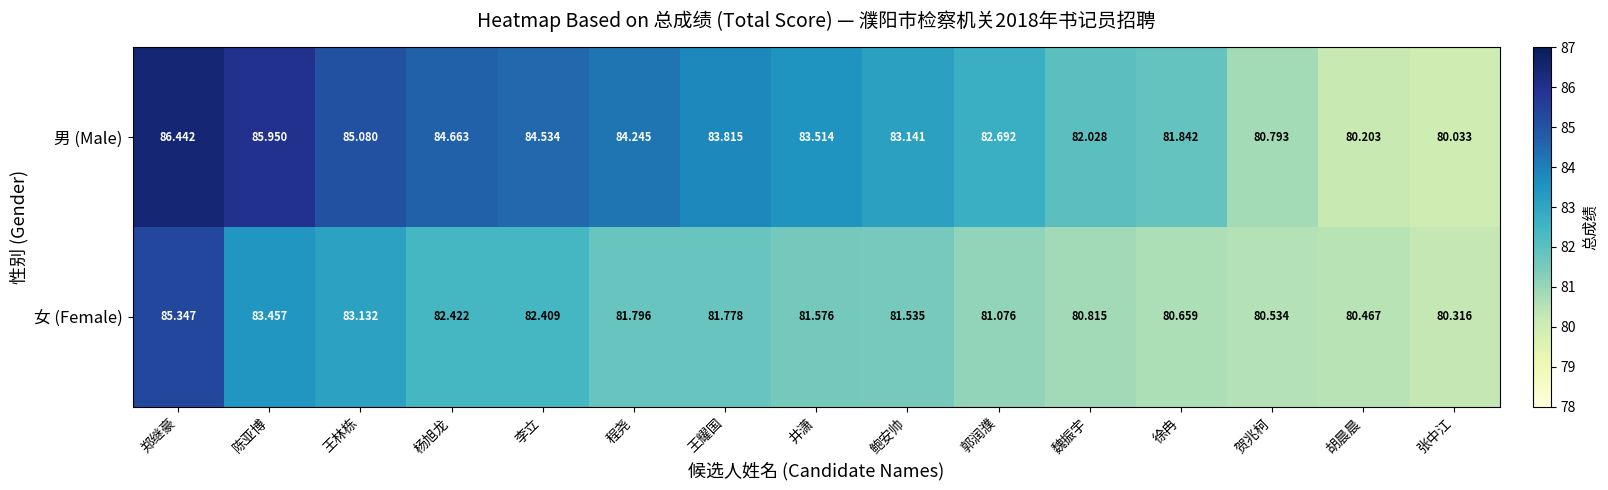

Where does the 女 (Female) series first go above 81?

郑继豪